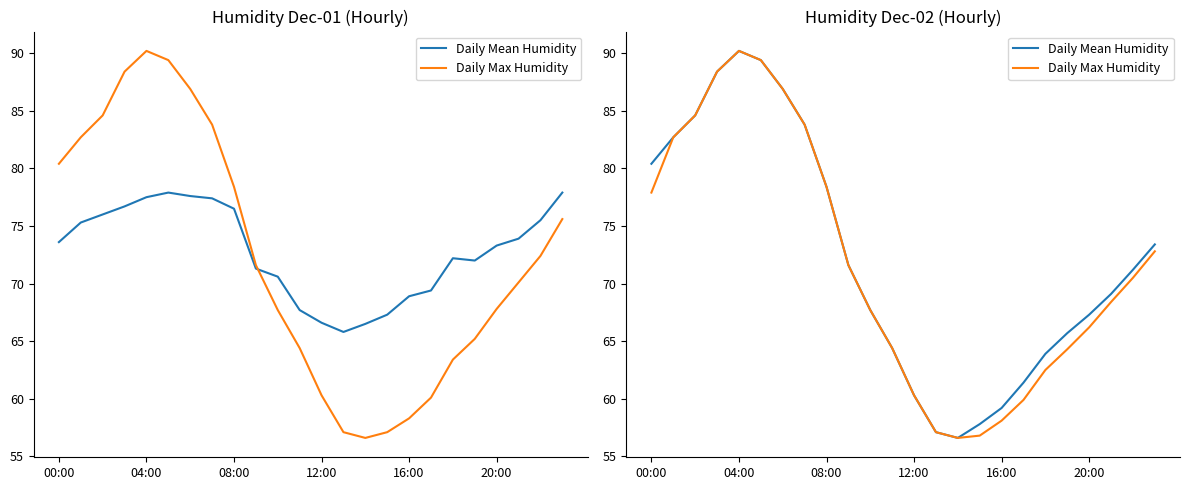

What is the greatest value displayed?

90.2